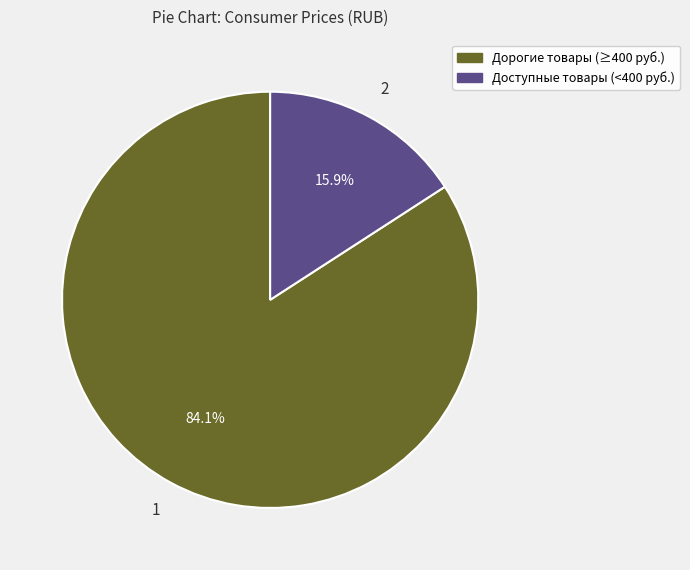

Is there a majority slice in this chart?

Yes